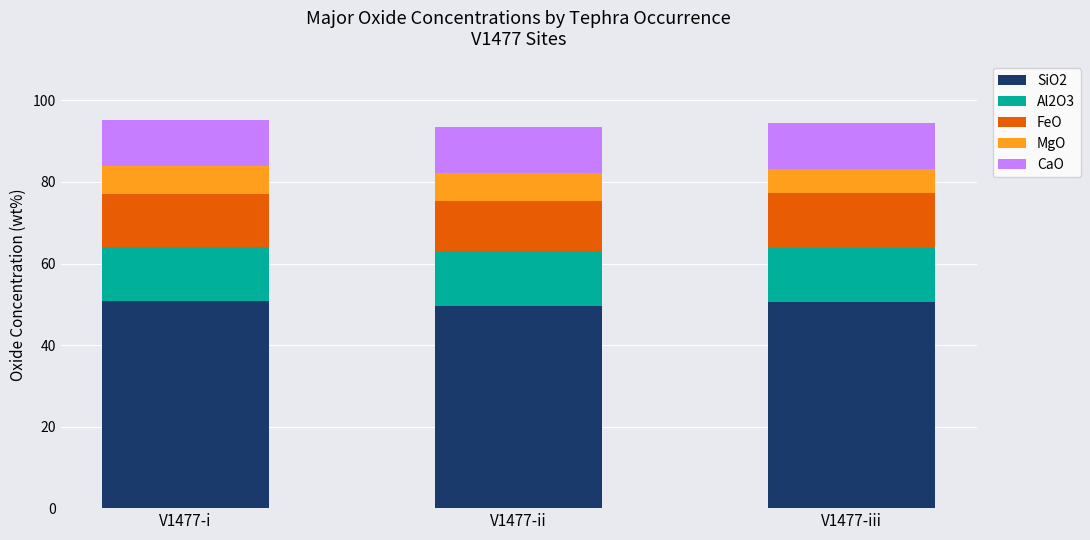

Is it true that SiO2 equals 50.8 at V1477-i?

True